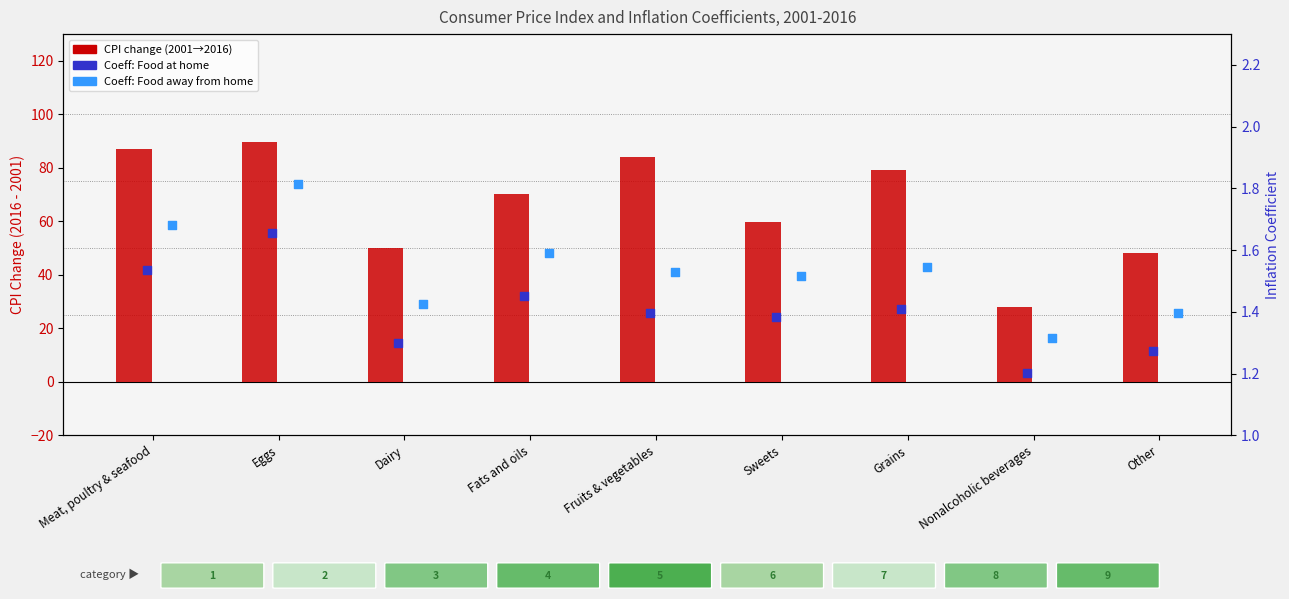

Which series contains the lowest Y value?

Coeff: Food at home